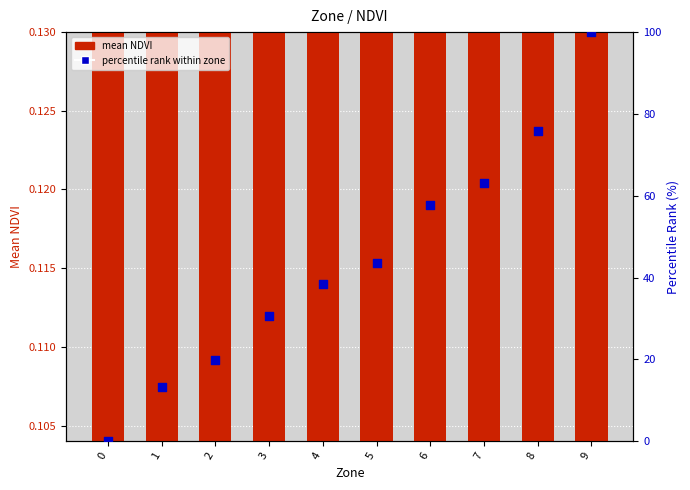

Is the value of percentile rank within zone at 9 greater than the value of mean NDVI at 9?

Yes